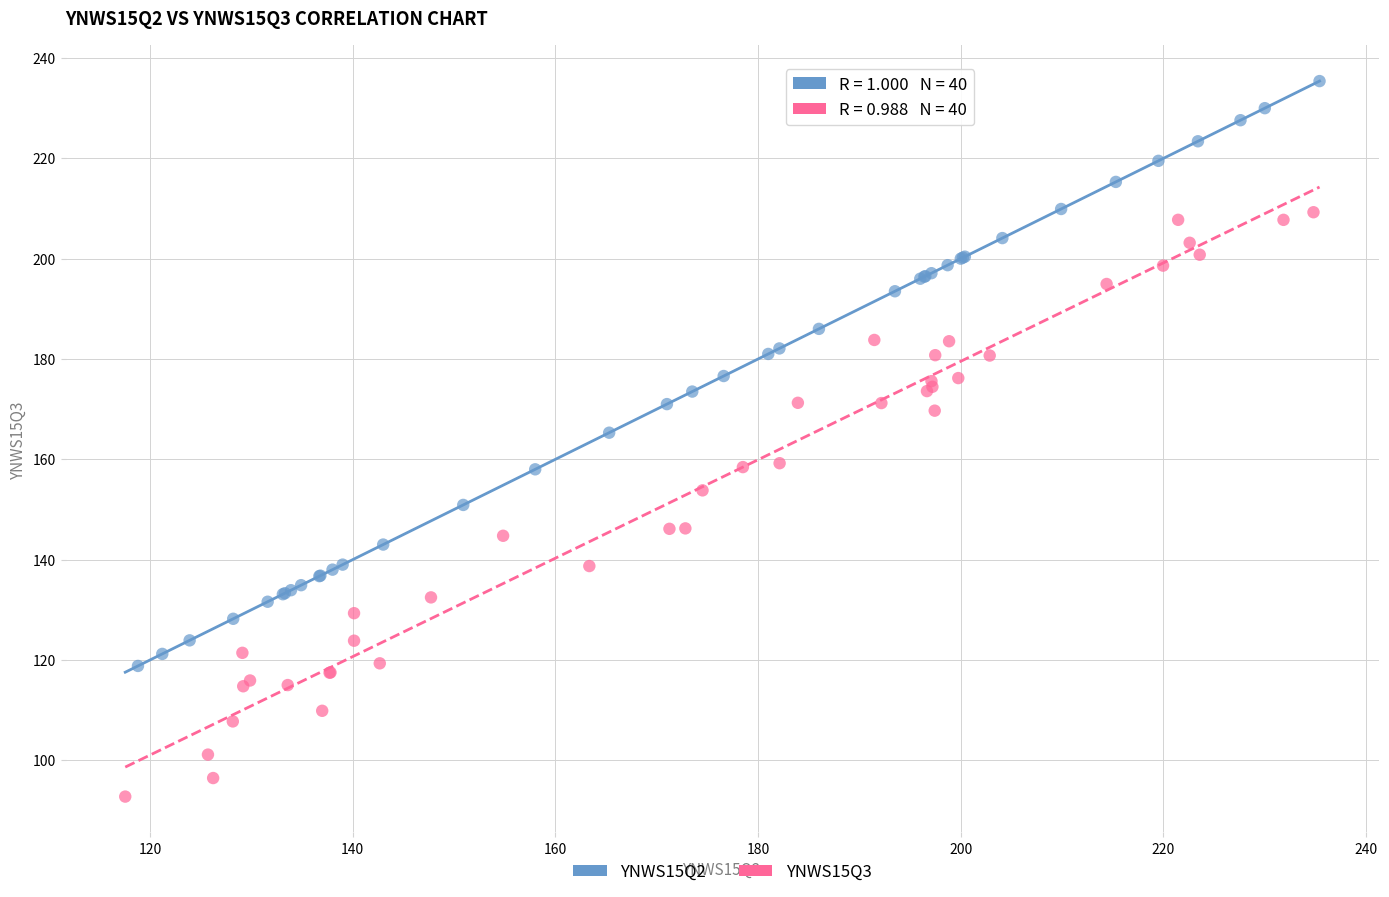

Which series contains the lowest Y value?

YNWS15Q3